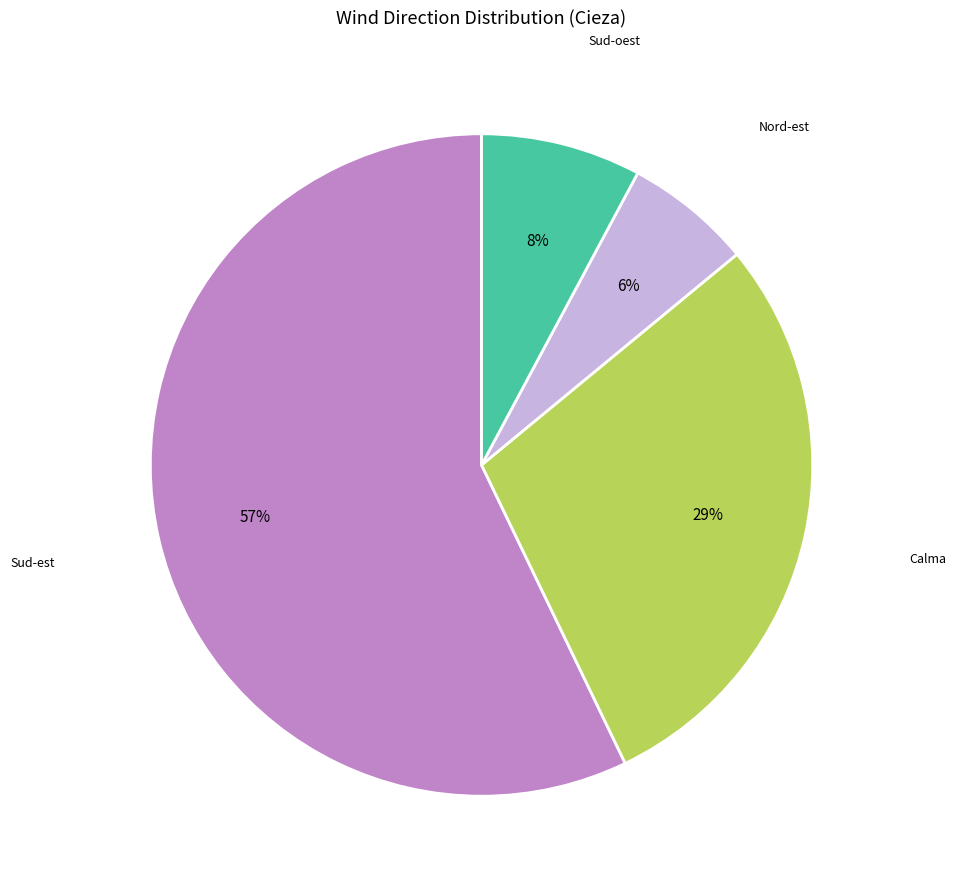

Is there a majority slice in this chart?

Yes